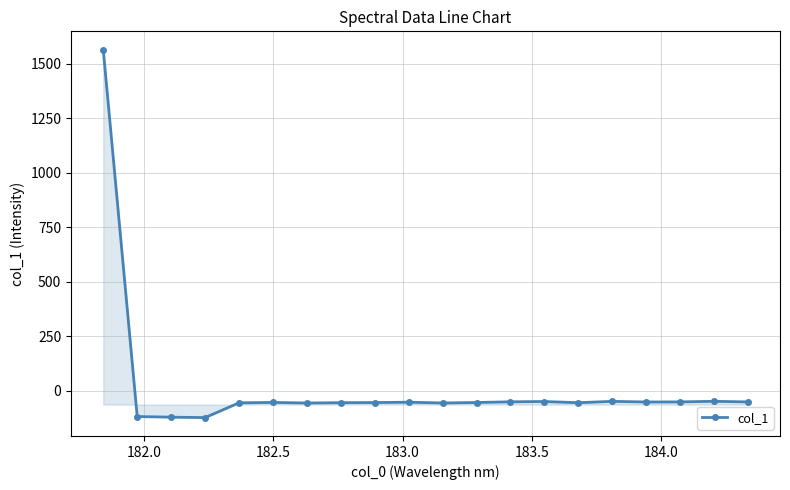

True or false: the data has more than 0 interior local peaks.

True